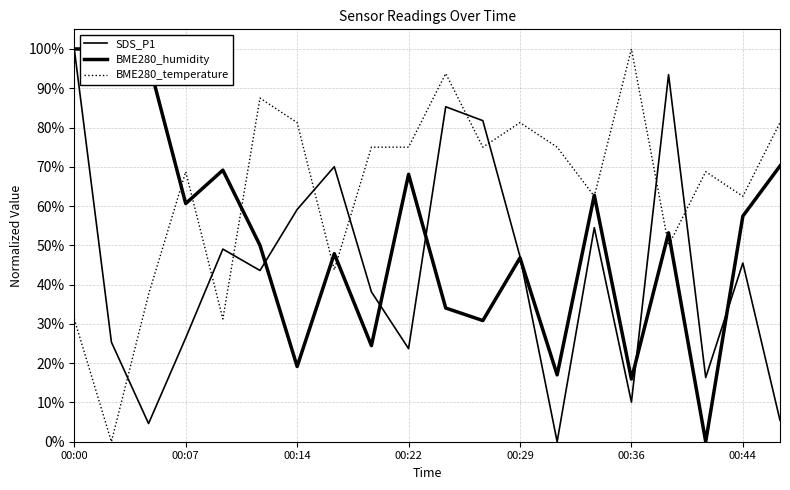

What is the average value of the SDS_P1 series?

44.0